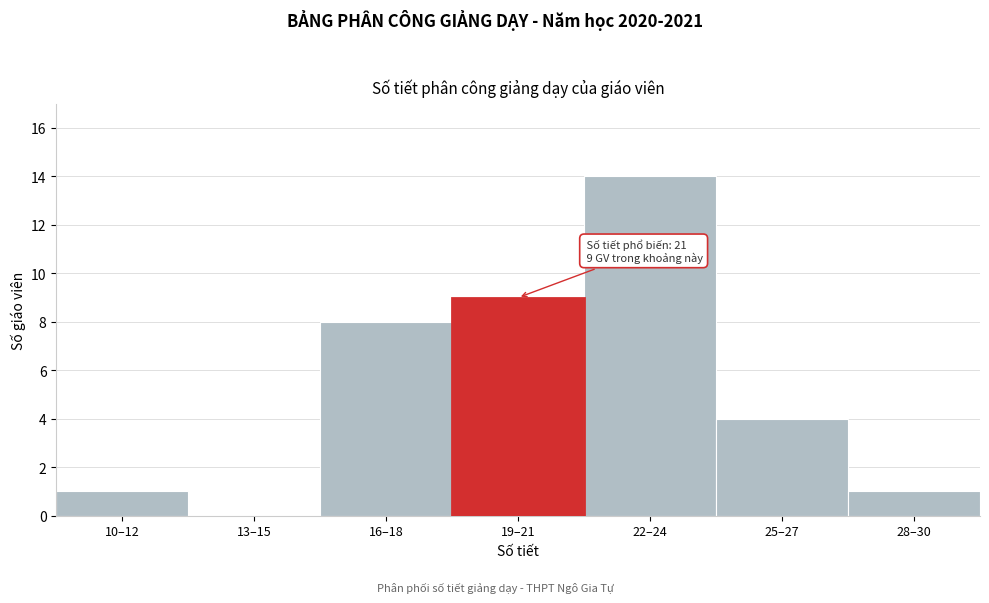

Reading right to left, transcribe all the data shown in this chart.

28–30=1	25–27=4	22–24=14	19–21=9	16–18=8	13–15=0	10–12=1